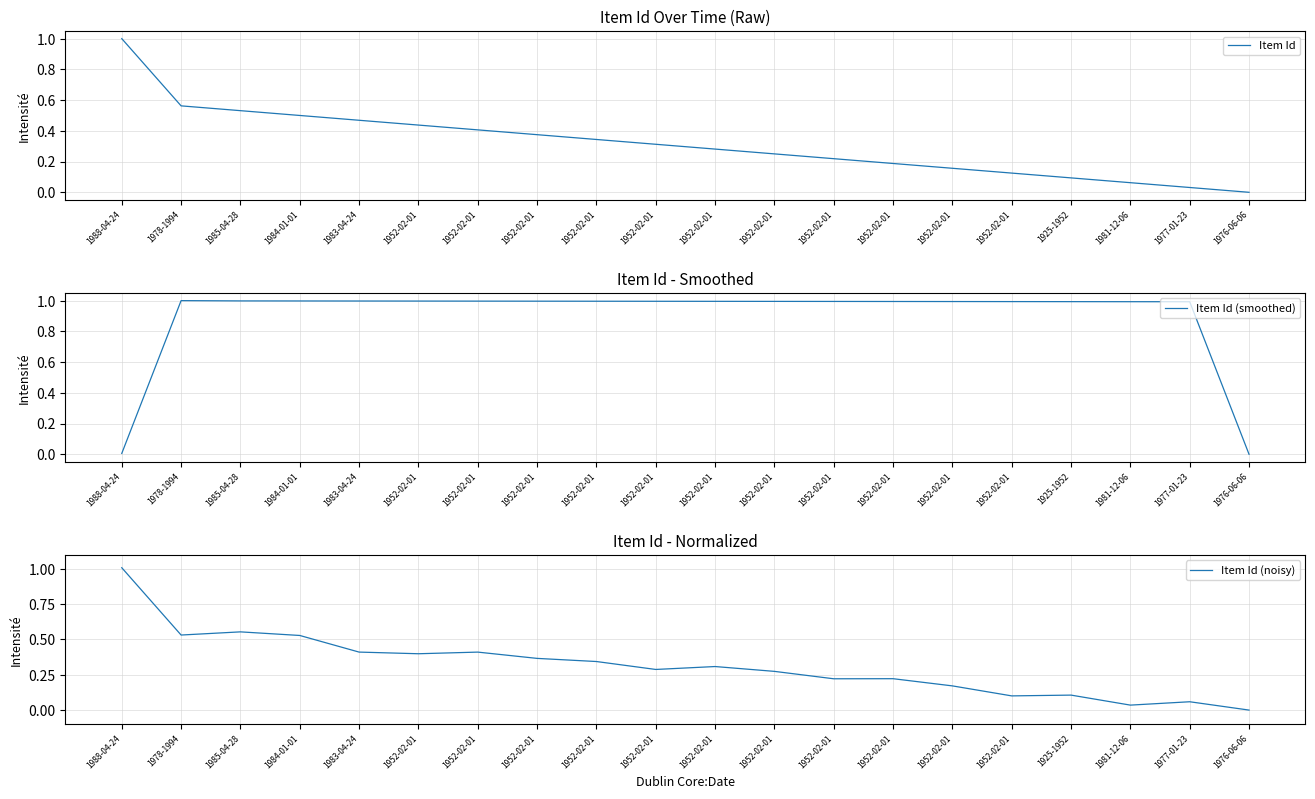

At 1952-02-01, list the series in order from largest to smallest.

Item Id (smoothed), Item Id, Item Id (noisy)